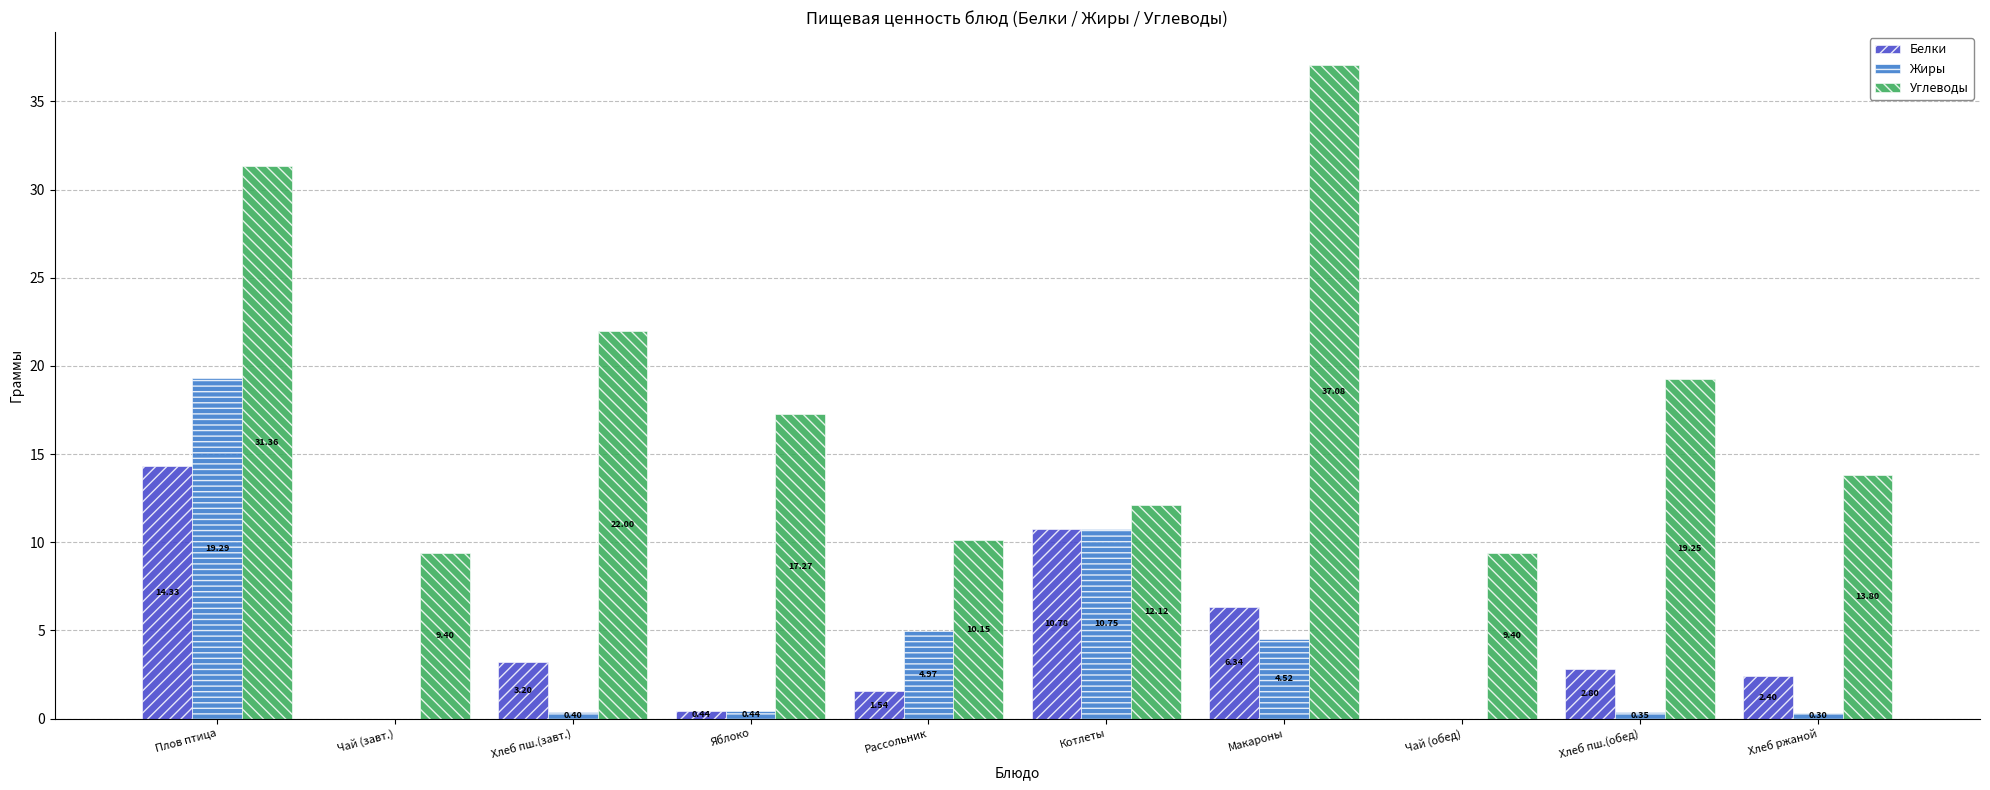

What is the sum of the Углеводы values at Рассольник and Хлеб пш.(обед)?

29.4